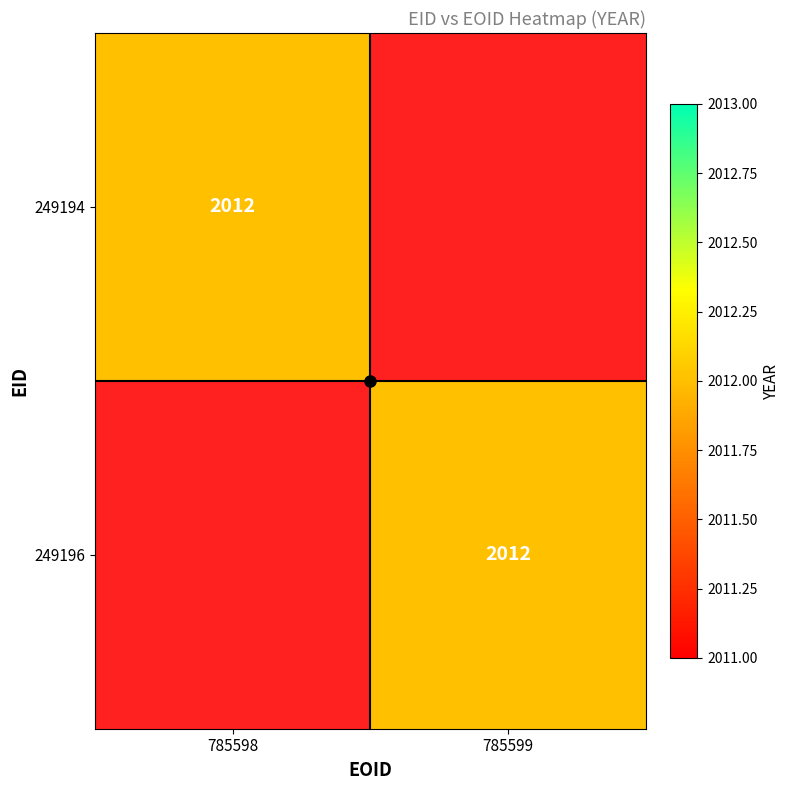

How many values in the 249194 series are below 2012?

1